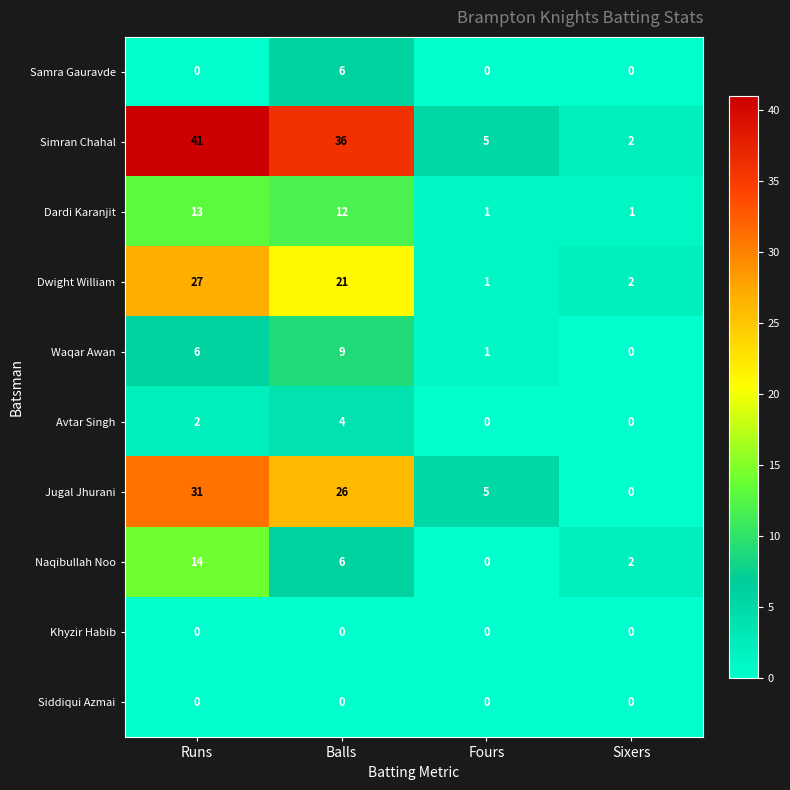

Which category has the highest value across all series?

Runs